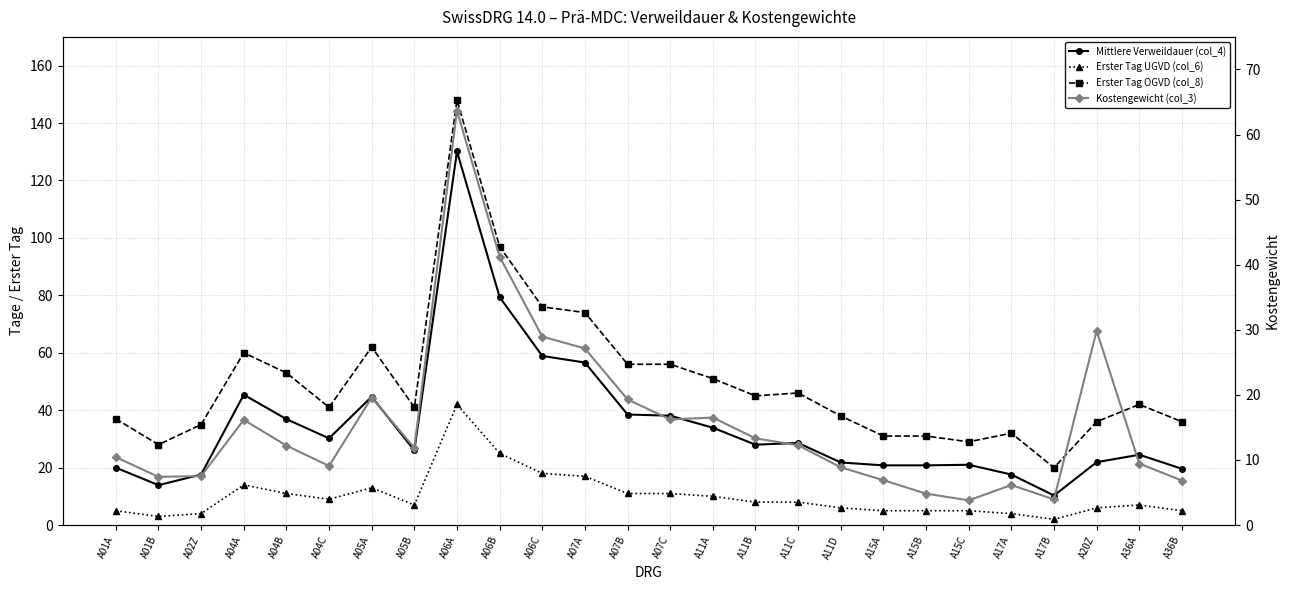

What are all the series names shown in the legend?

Mittlere Verweildauer (col_4), Erster Tag UGVD (col_6), Erster Tag OGVD (col_8), Kostengewicht (col_3)